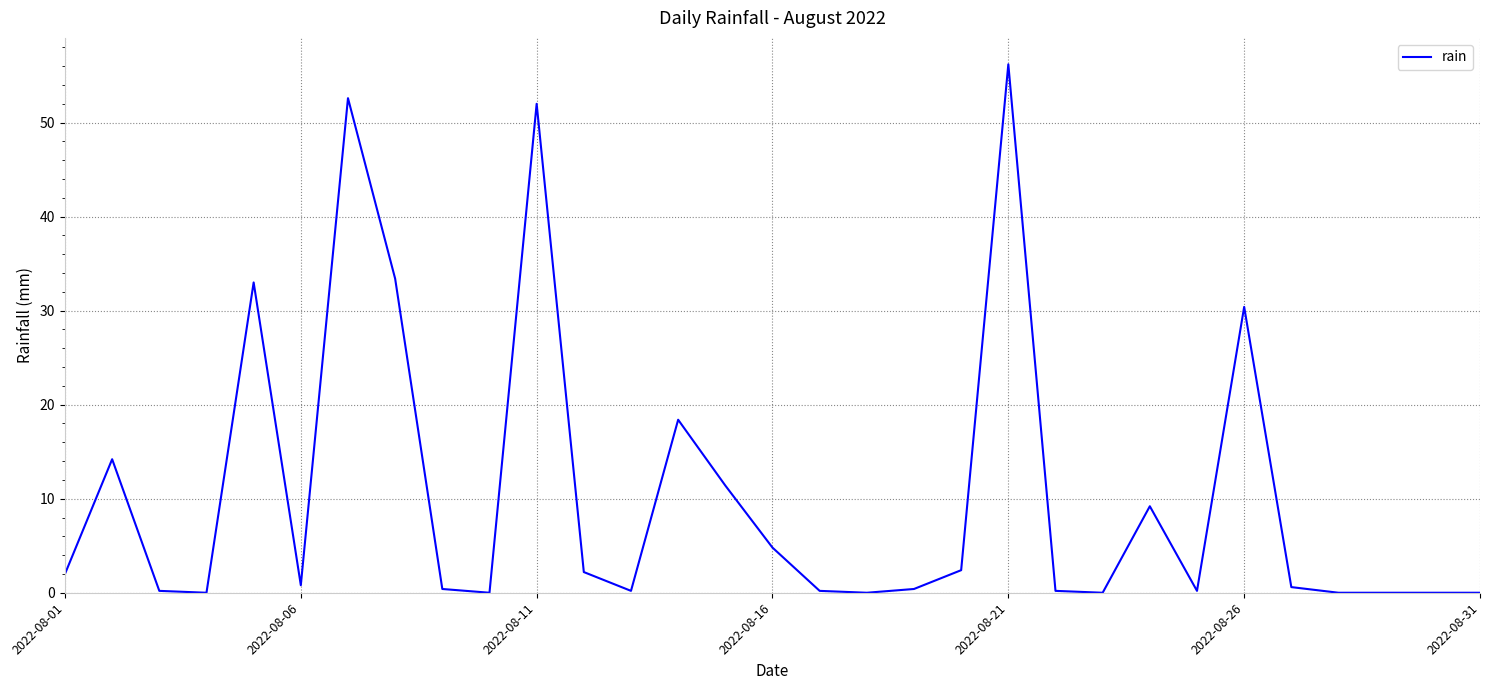

What is the difference between the maximum and minimum values?

56.2